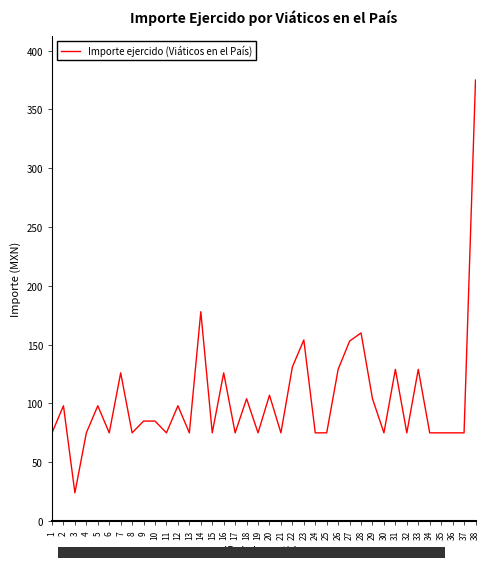

Between 9 and 16, which is larger?

16